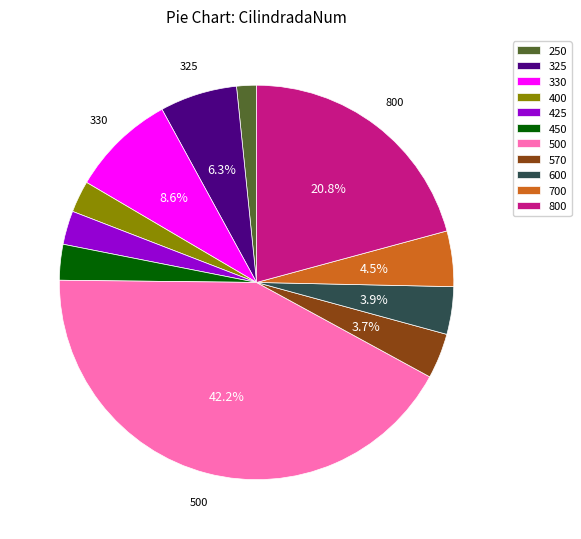

How much of the chart is everything except 500?

57.8%